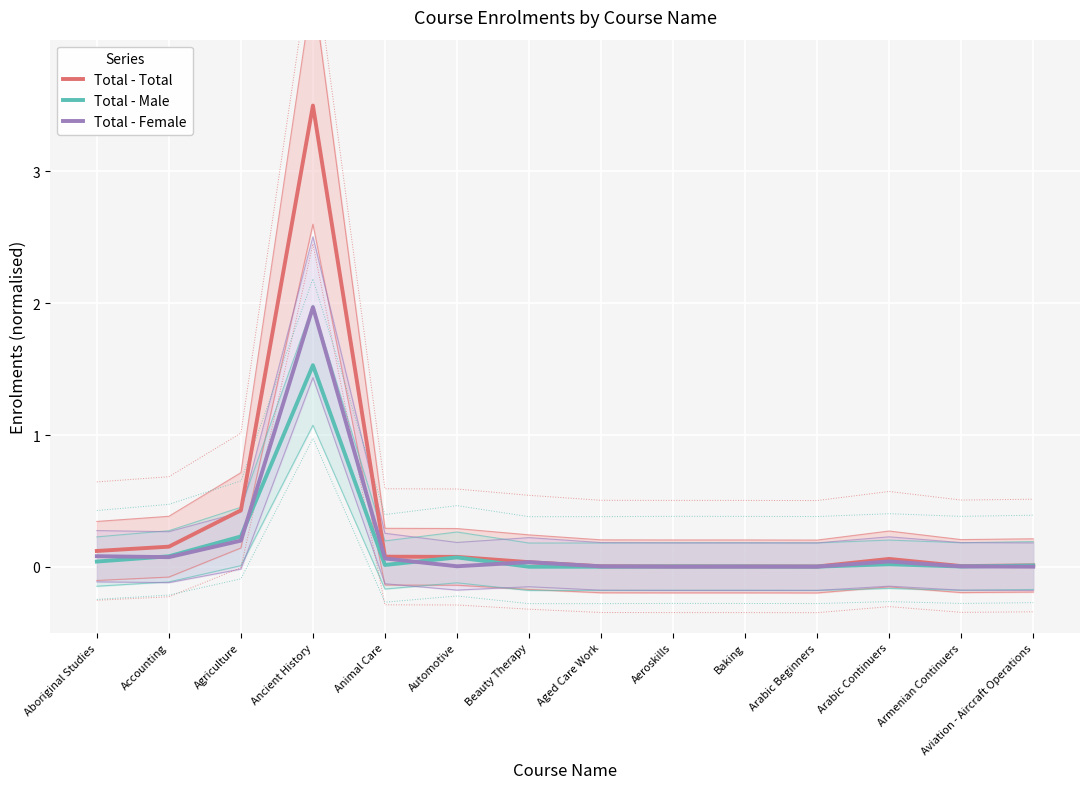

True or false: Total - Total and Total - Male intersect in this chart.

False